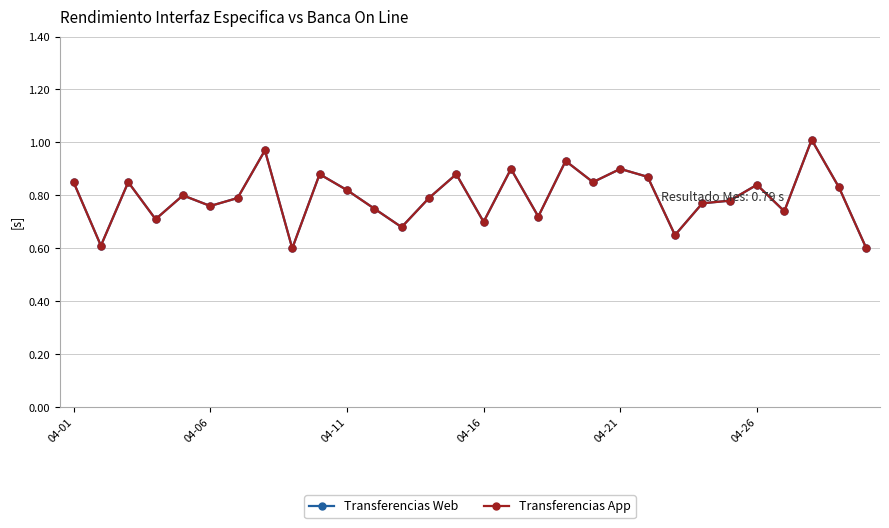

Which series has the widest spread of values?

Transferencias Web